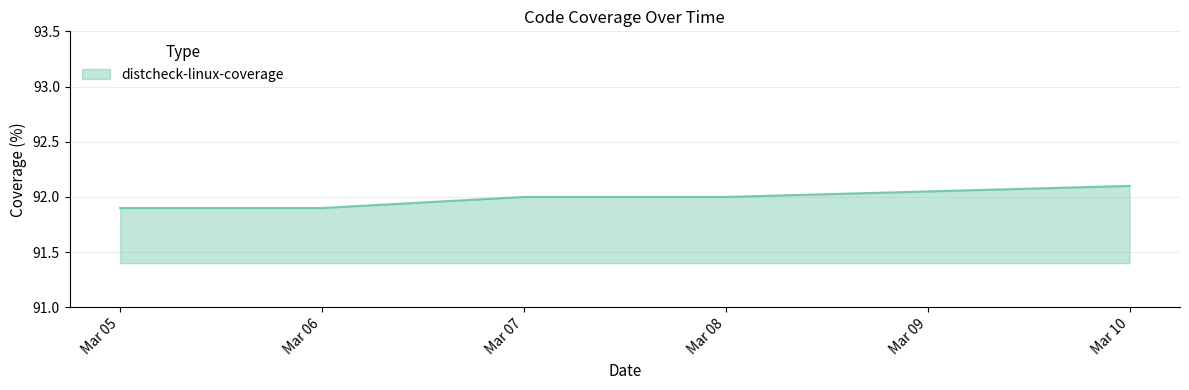

What is the change in value from Mar 05 to Mar 10?

+0.2